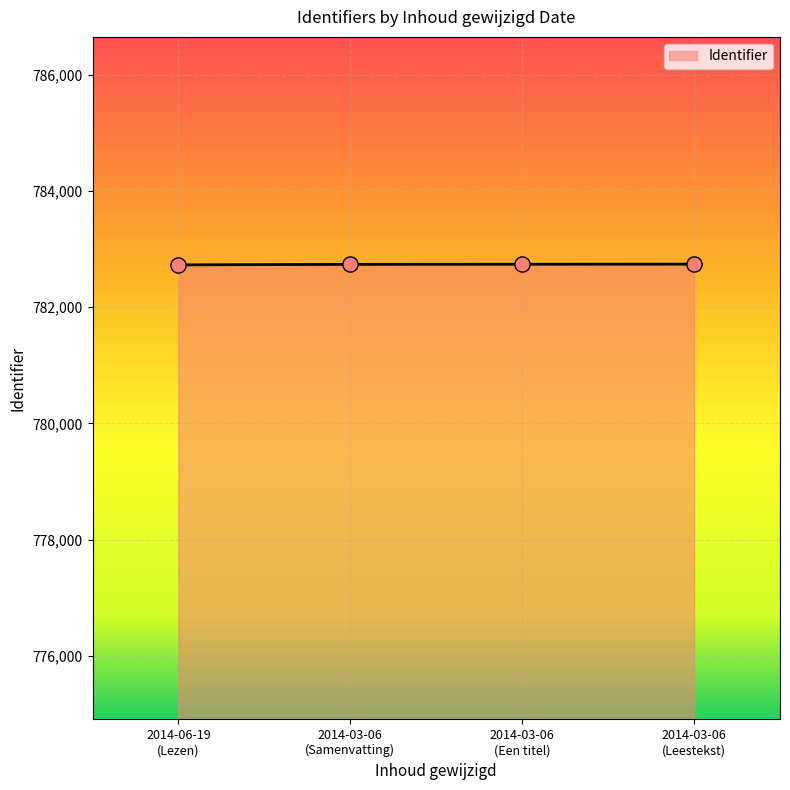

What is the ratio of the value at 2014-03-06 (Een titel) to the value at 2014-06-19 (Lezen)?

1.0